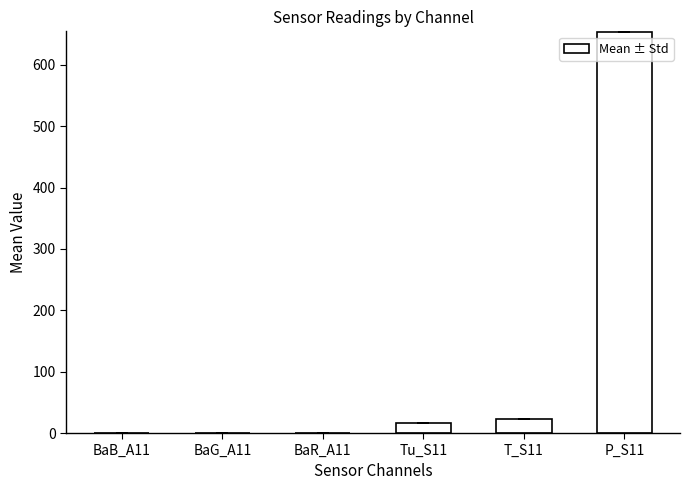

What is the sum of all values?

693.6